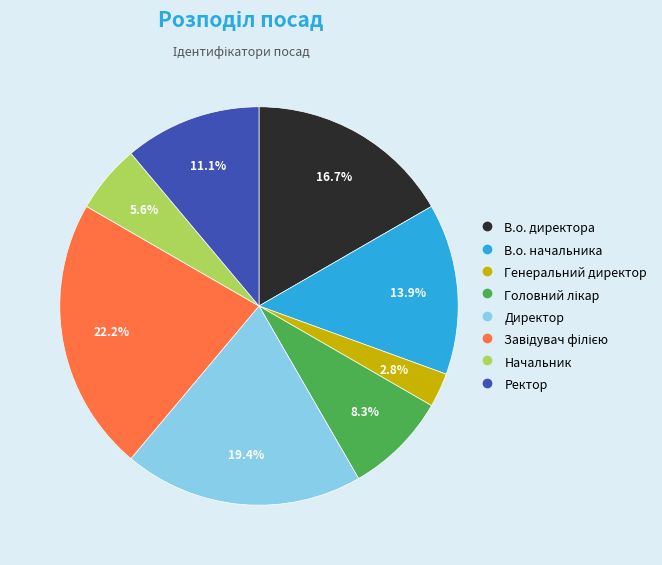

Combined, do Директор and Ректор account for over 50%?

No